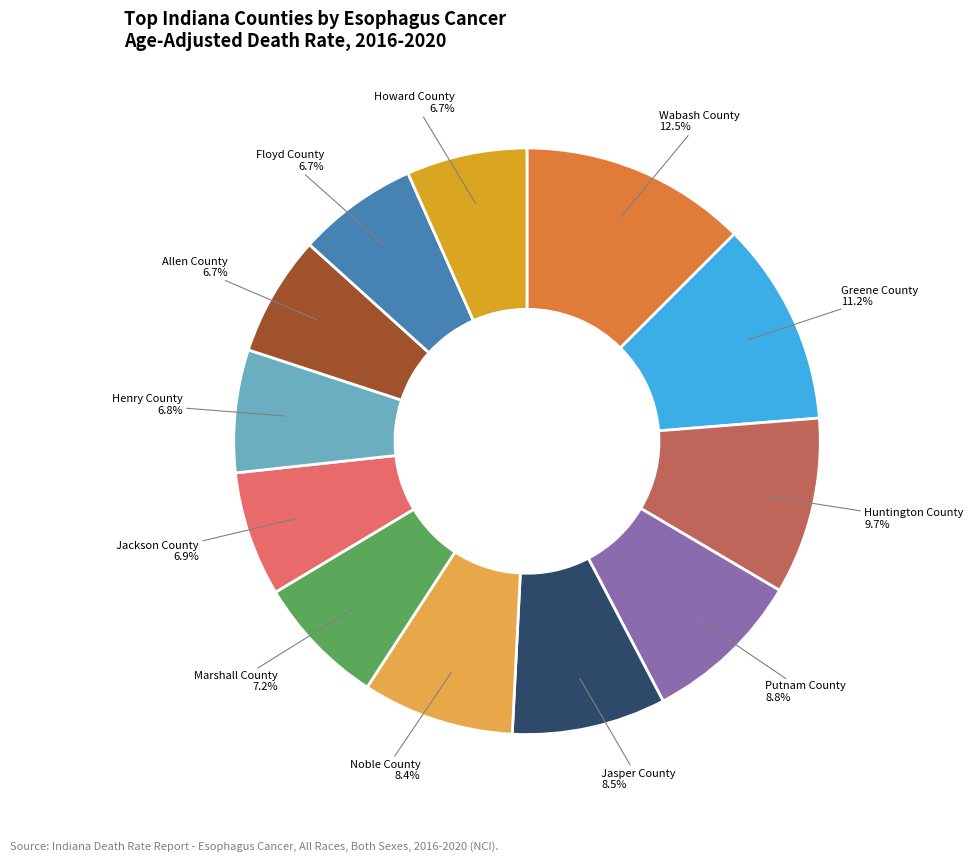

Count the number of slices in the pie.

12